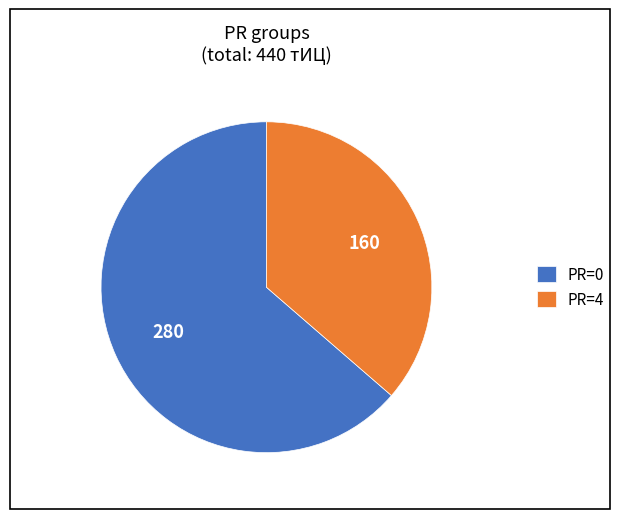

Which slice represents more than half of the pie?

PR=0